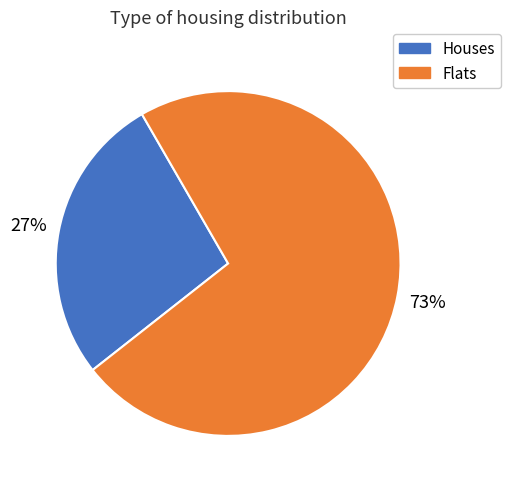

Is there any slice that represents more than half of the pie?

Yes